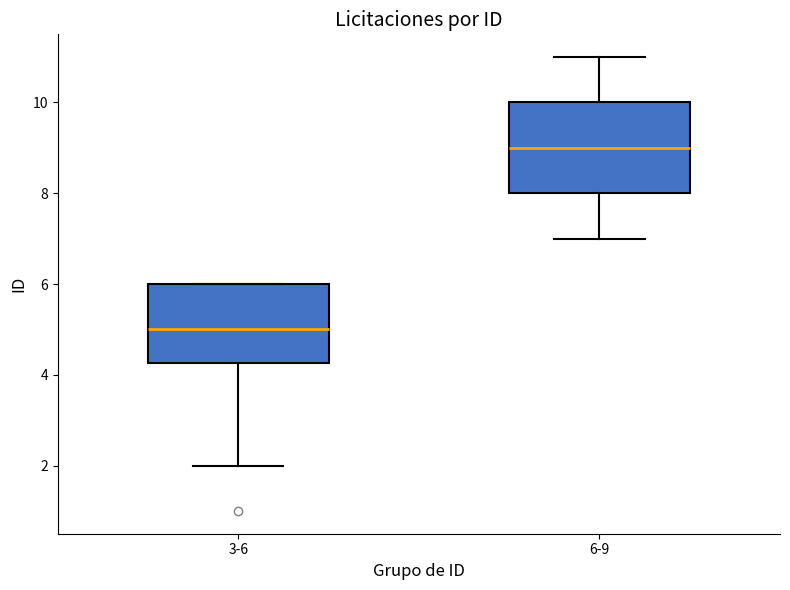

Which box has the highest median line?

6-9